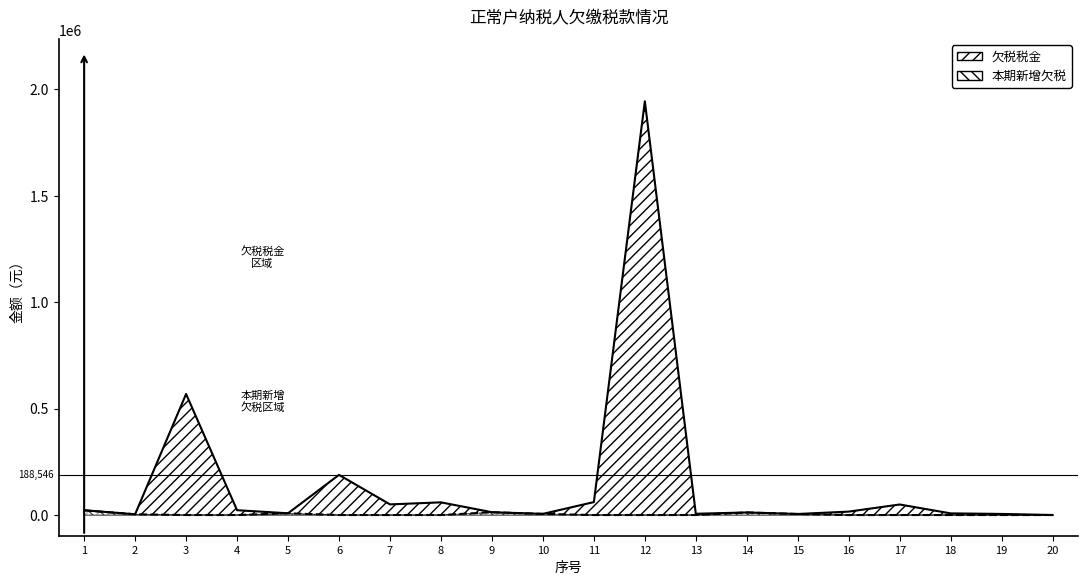

True or false: 欠税税金 has a value of 22680.0 at 4.

True